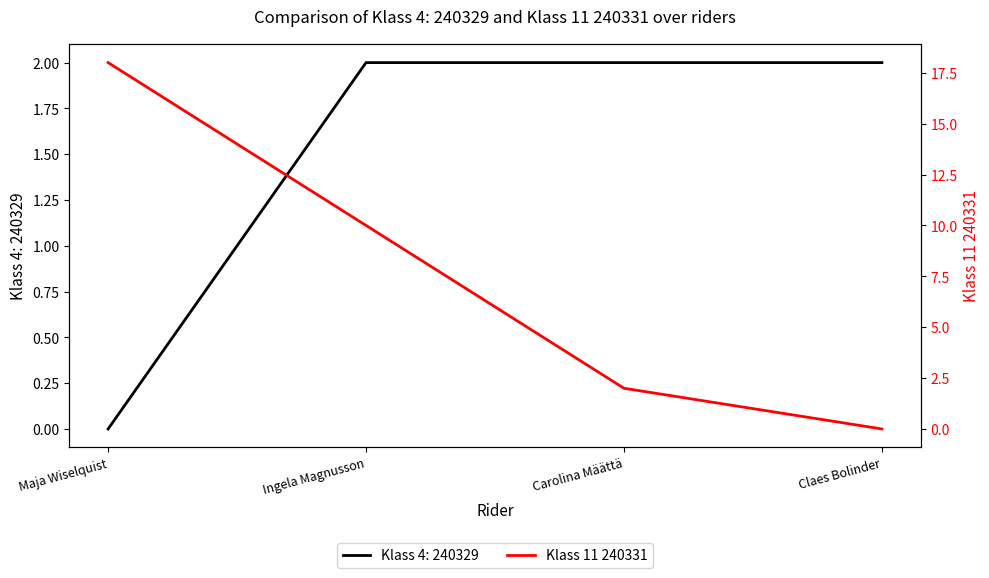

At which category does the chart reach its peak across all series?

Maja Wiselquist